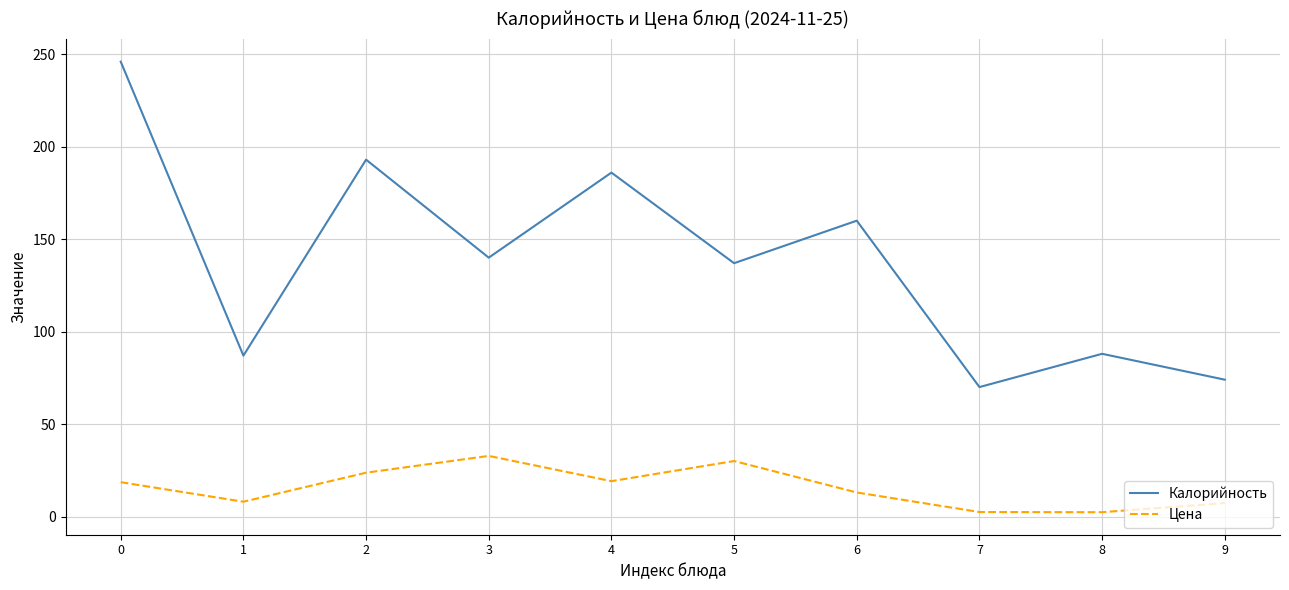

Is it true that Калорийность equals 106.5 at 9?

False